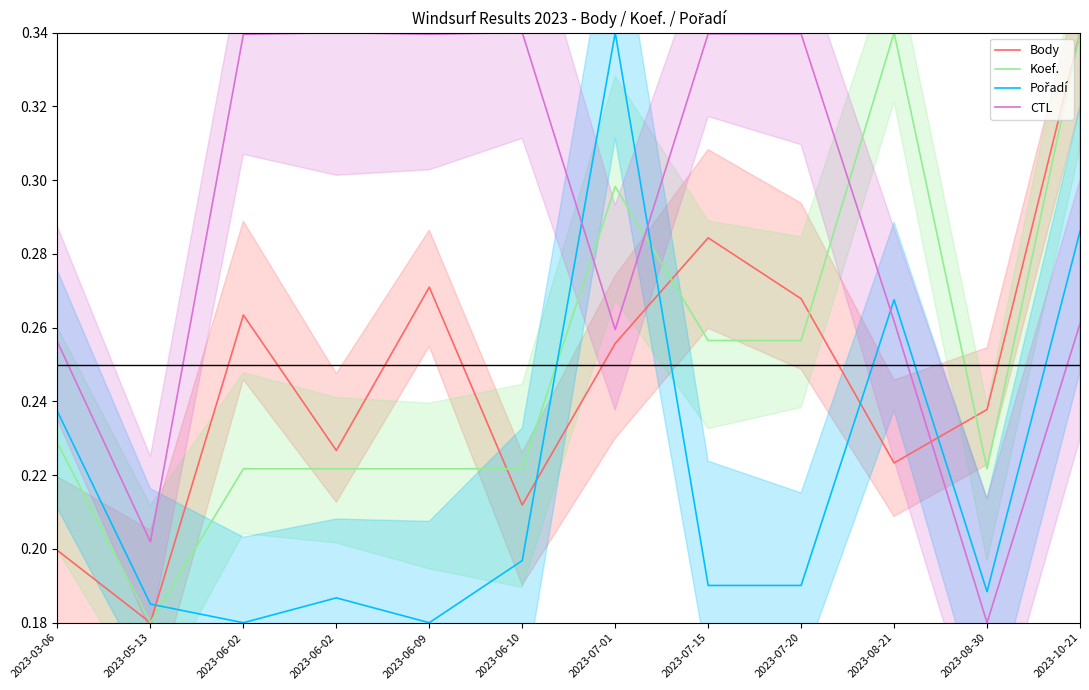

Between 2023-05-13 and 2023-06-10, which series saw the biggest shift?

CTL